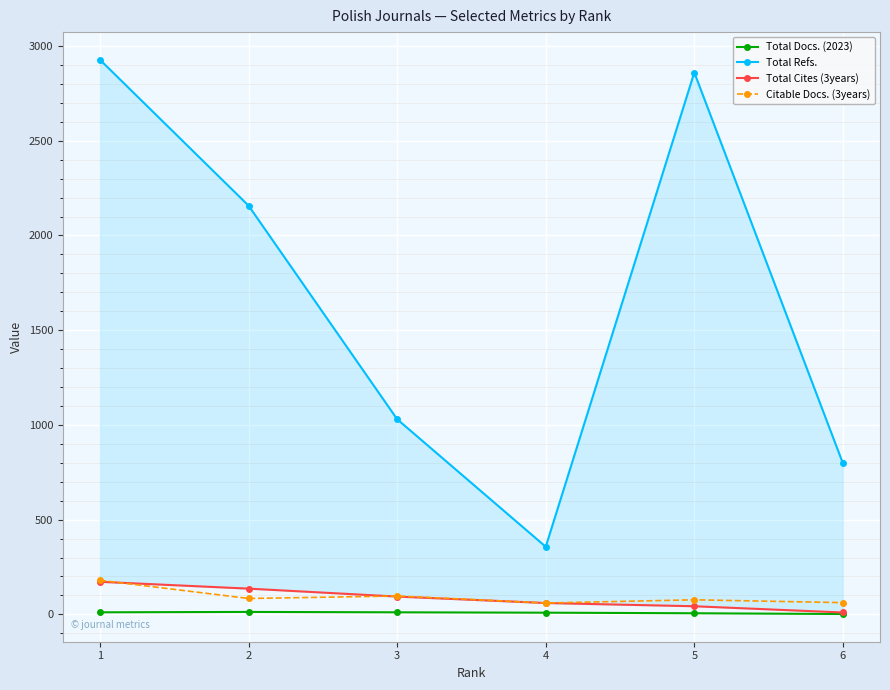

Reading left to right, transcribe all the data shown in this chart.

Total Docs. (2023): 1=11	2=13	3=11	4=9	5=6	6=2
Total Refs.: 1=2927	2=2157	3=1030	4=357	5=2860	6=798
Total Cites (3years): 1=172	2=136	3=94	4=60	5=43	6=10
Citable Docs. (3years): 1=180	2=84	3=97	4=60	5=77	6=62